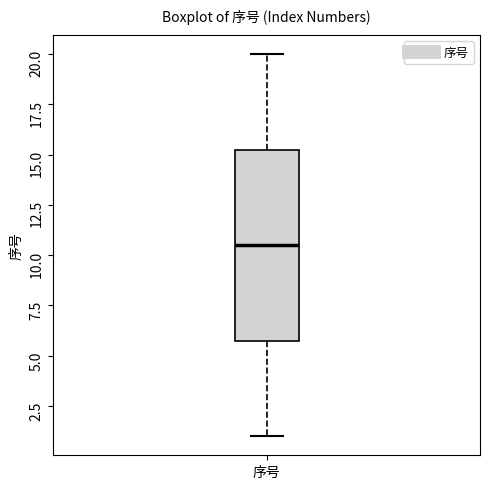

Read this box plot against the y-axis: the position of the median line, the range covered by the box, and the ends of both whiskers. The values are not printed on the chart, so give them approximately, as read against the axis.

median 10.5, box 6.0 to 15.5, whiskers 1.0 to 20.0